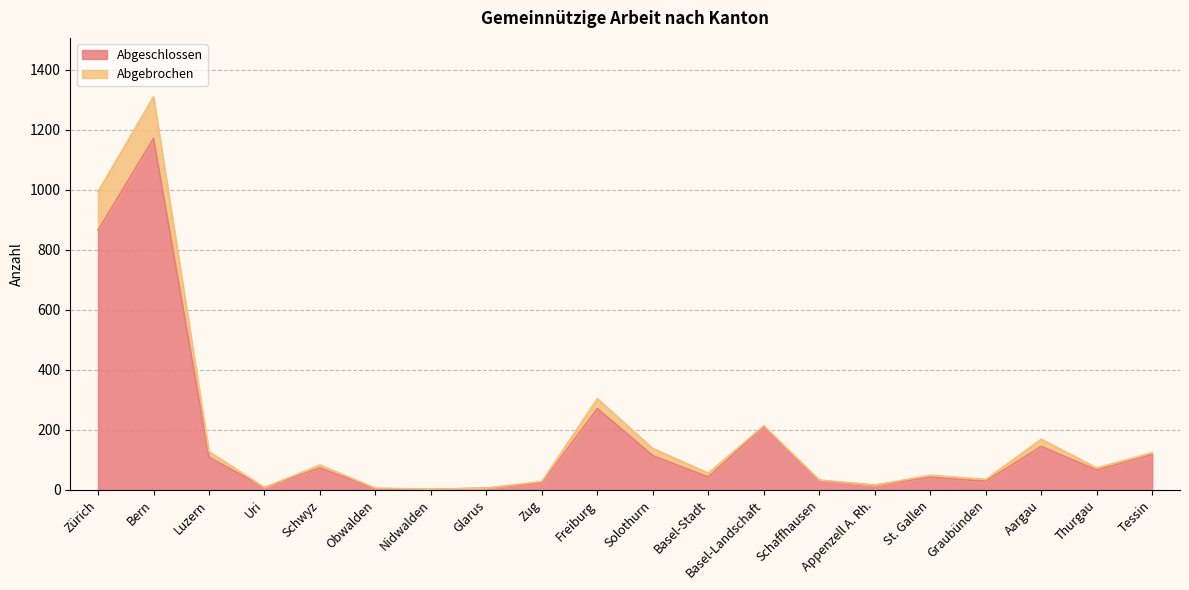

At which category is the sum across all series the highest?

Bern